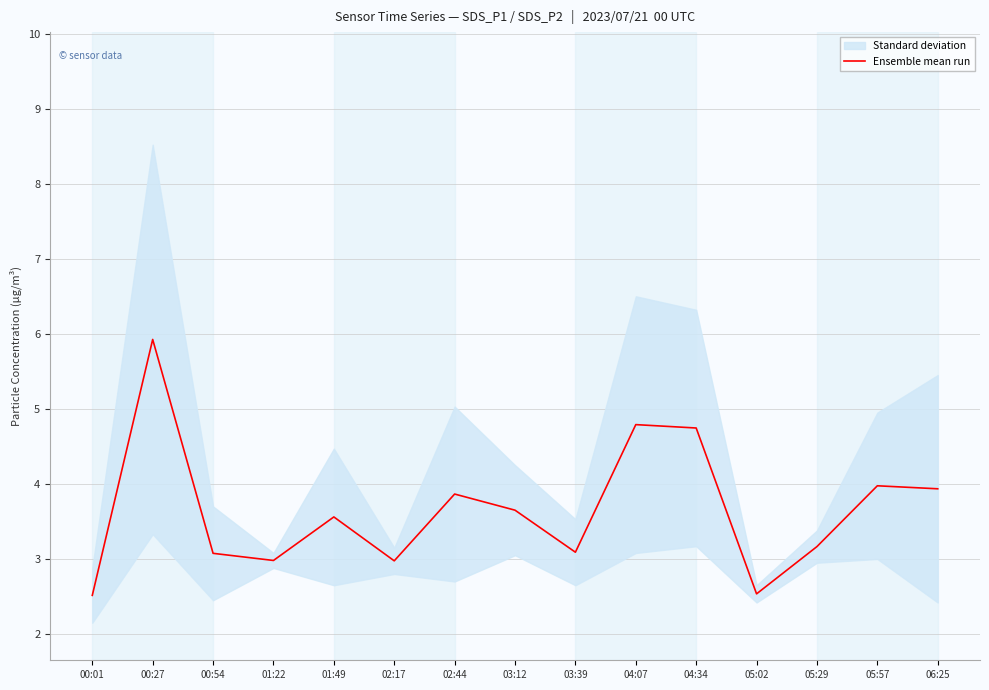

What is the change in value from 01:49 to 02:17?

-0.6